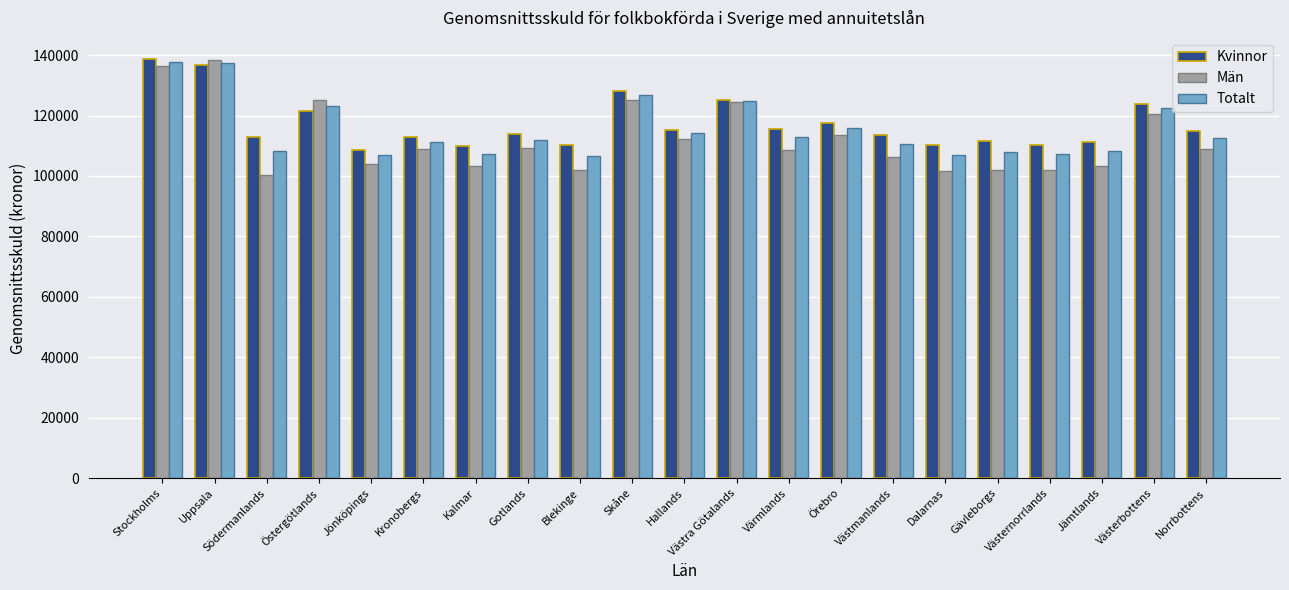

What is the difference between the highest and lowest values at Norrbottens?

6067.0